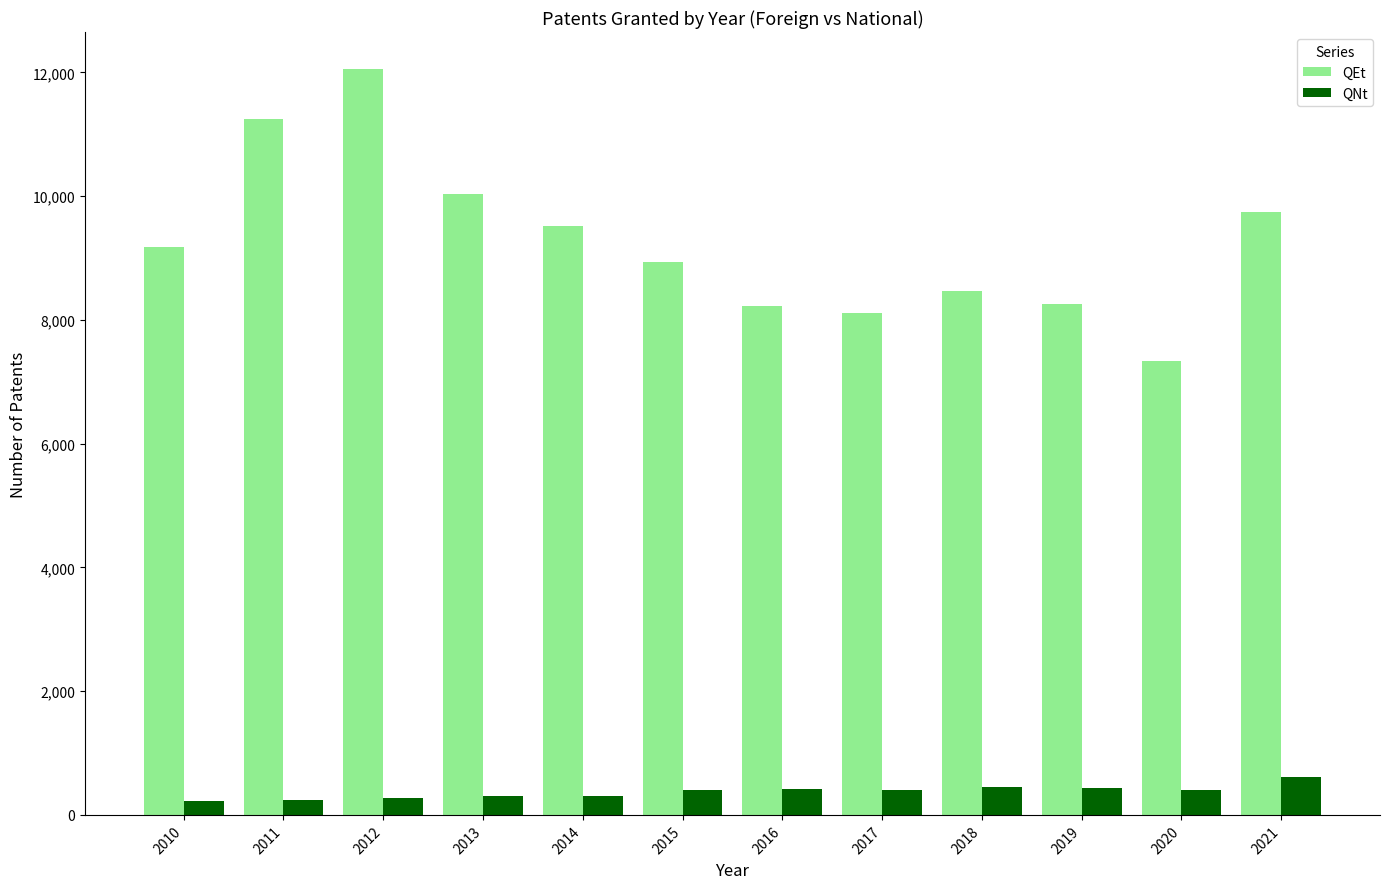

Rank the series by their average value, from lowest to highest.

QNt, QEt